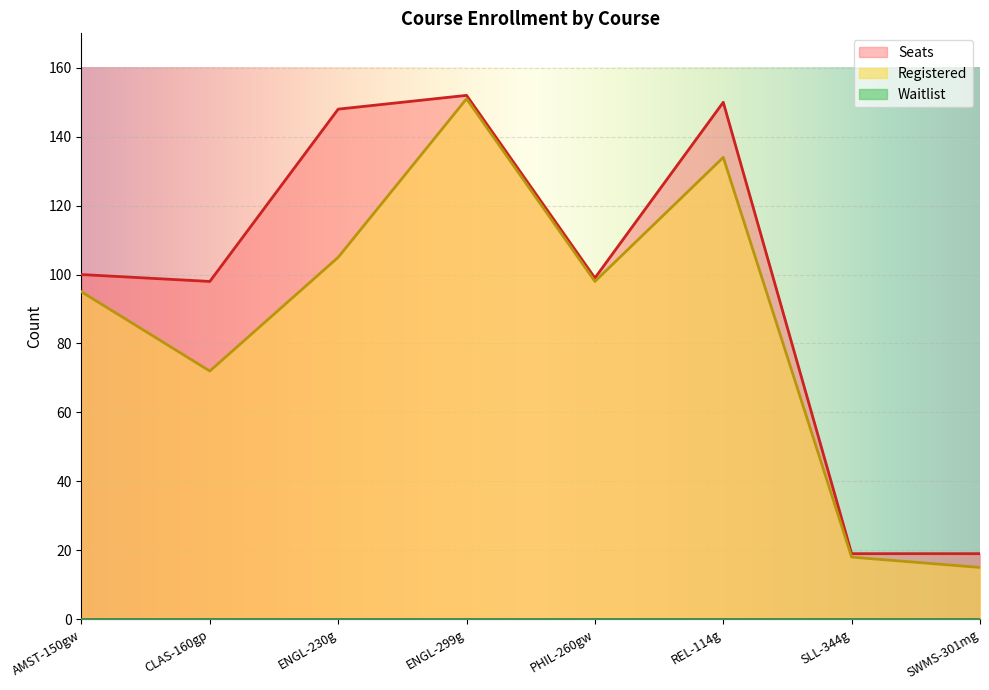

Which series has the largest total across all categories?

Seats